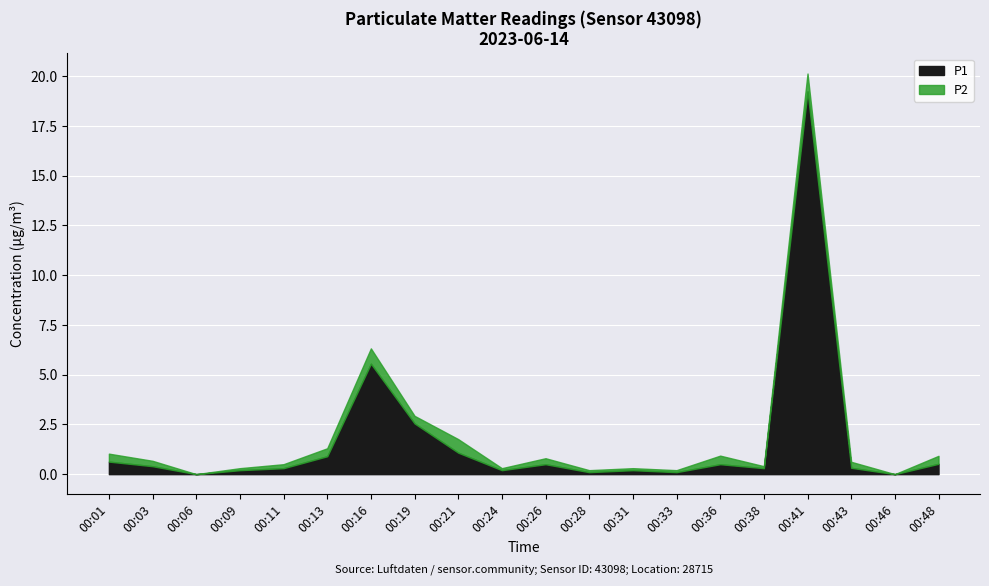

What is the value of the P1 point at the 14th from the left?

0.1